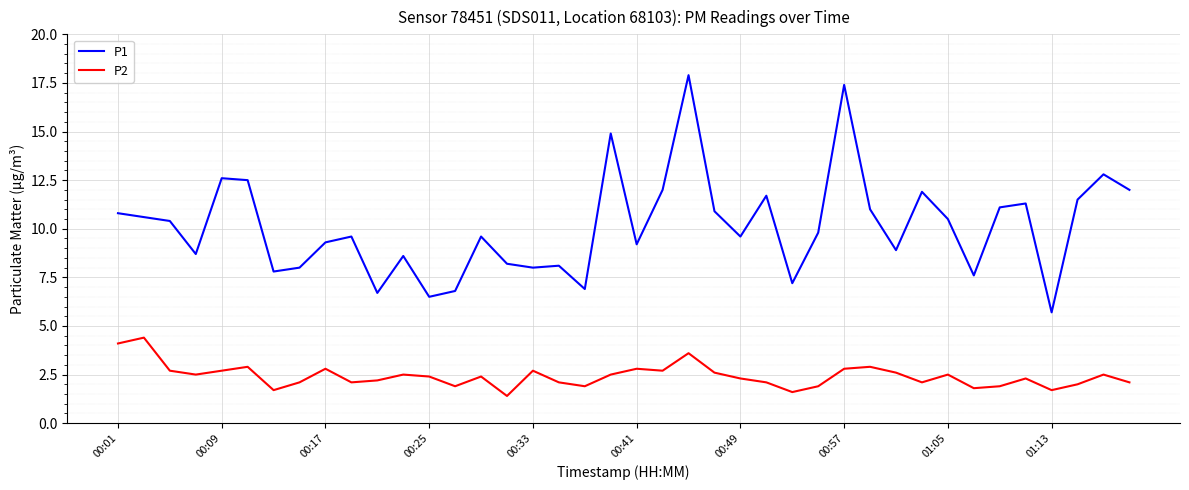

Which series has the largest total across all categories?

P1